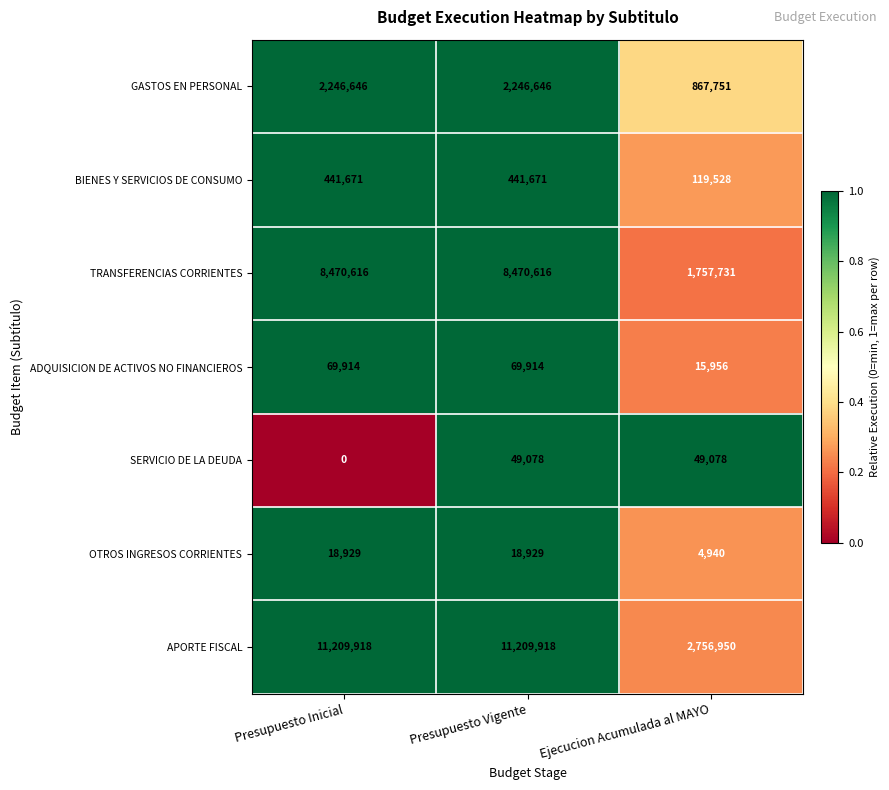

The value of BIENES Y SERVICIOS DE CONSUMO at Presupuesto Inicial is 714454. True or false?

False